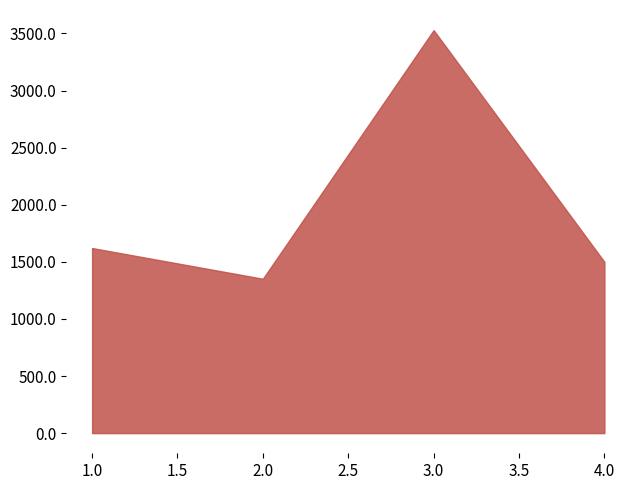

Is it true that the value at 3.0 is 3529?

True